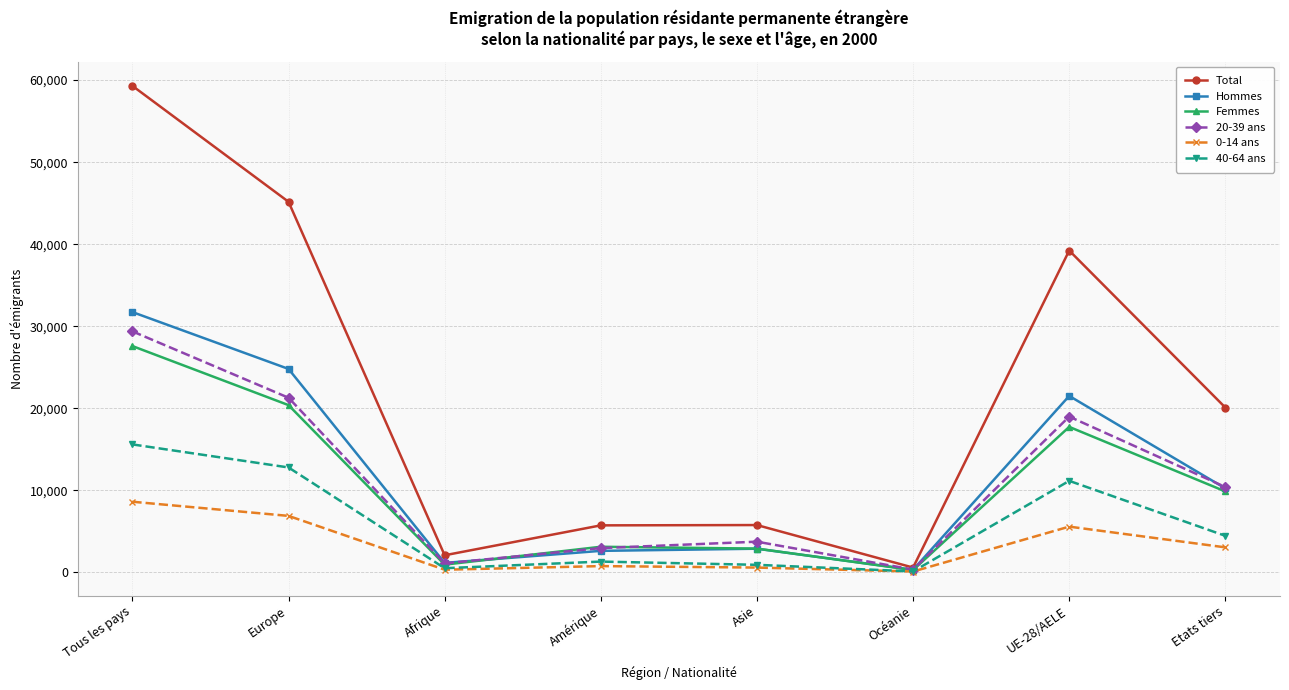

Which series changed the most between Europe and Asie?

Total